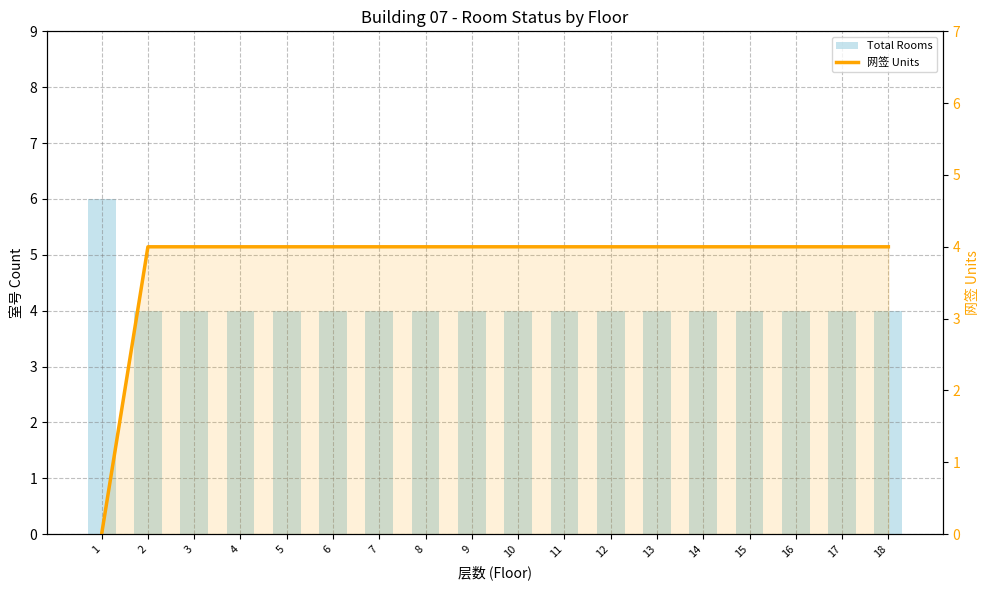

How many bars are there in total?

18